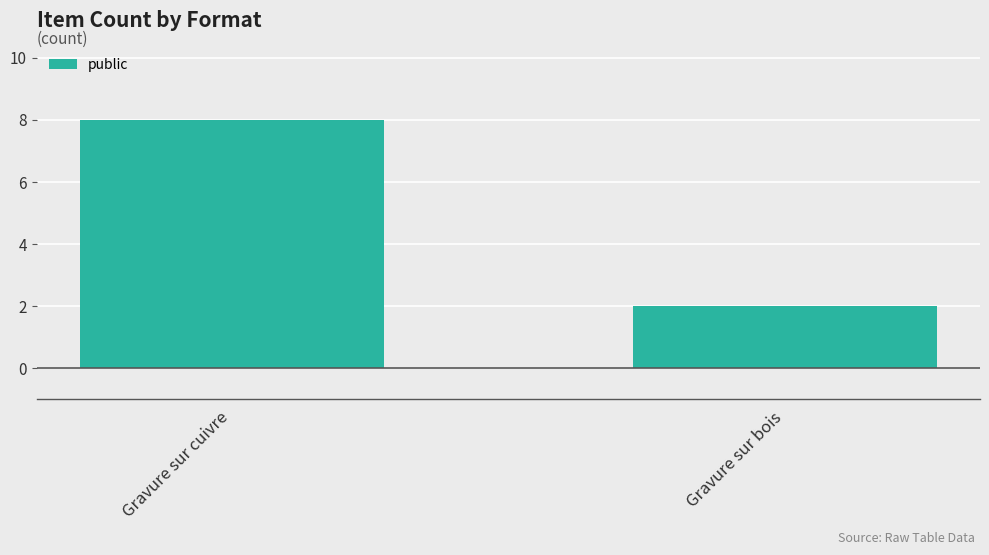

What is the smallest value displayed?

2